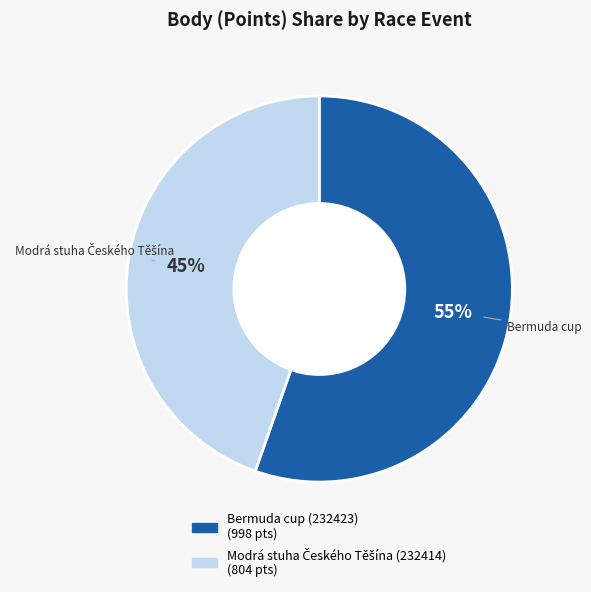

To the nearest percent, what is the average slice percentage?

50%